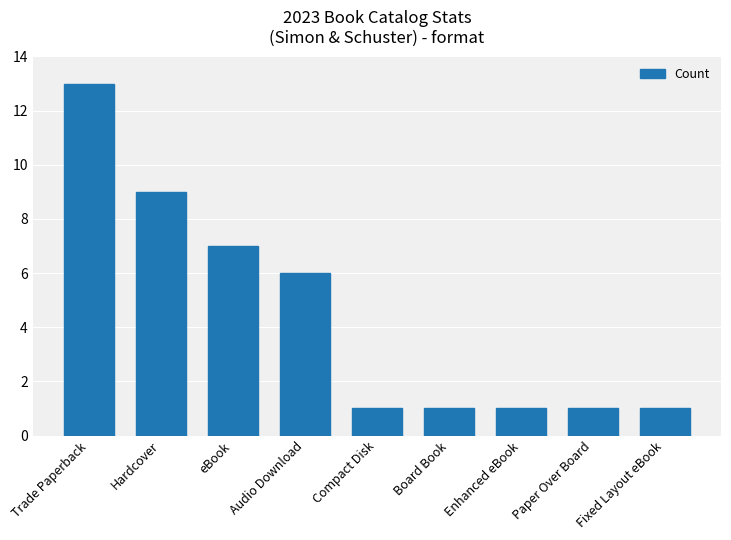

Reading right to left, extract all data points from this chart.

Fixed Layout eBook=1	Paper Over Board=1	Enhanced eBook=1	Board Book=1	Compact Disk=1	Audio Download=6	eBook=7	Hardcover=9	Trade Paperback=13